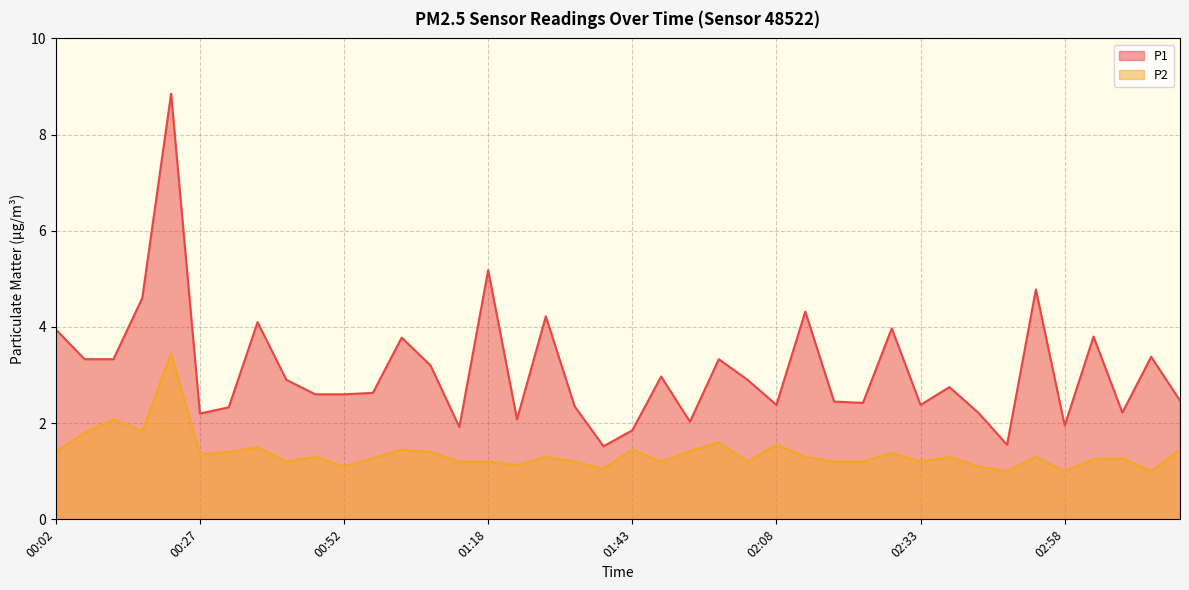

Where is the first local maximum for P2?

00:12